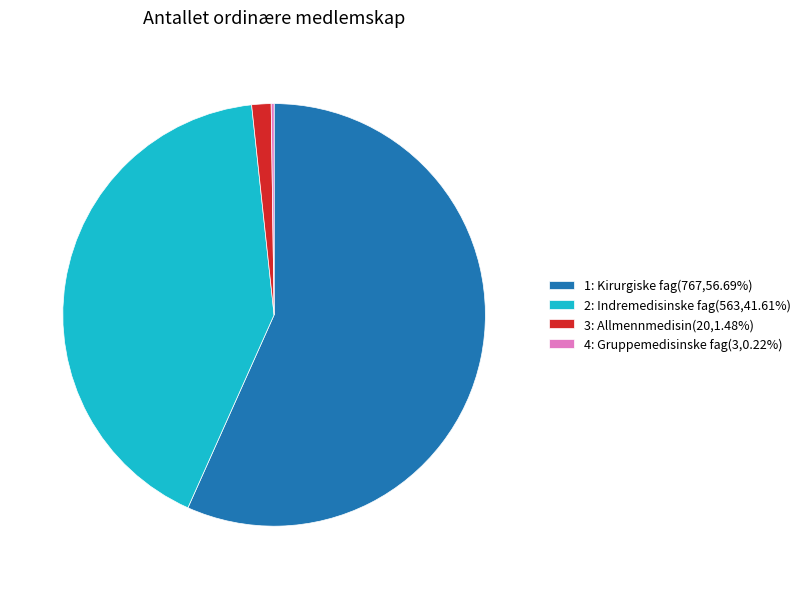

What is the ratio of the value at 2: Indremedisinske fag(563,41.61%) to the value at 1: Kirurgiske fag(767,56.69%)?

0.7